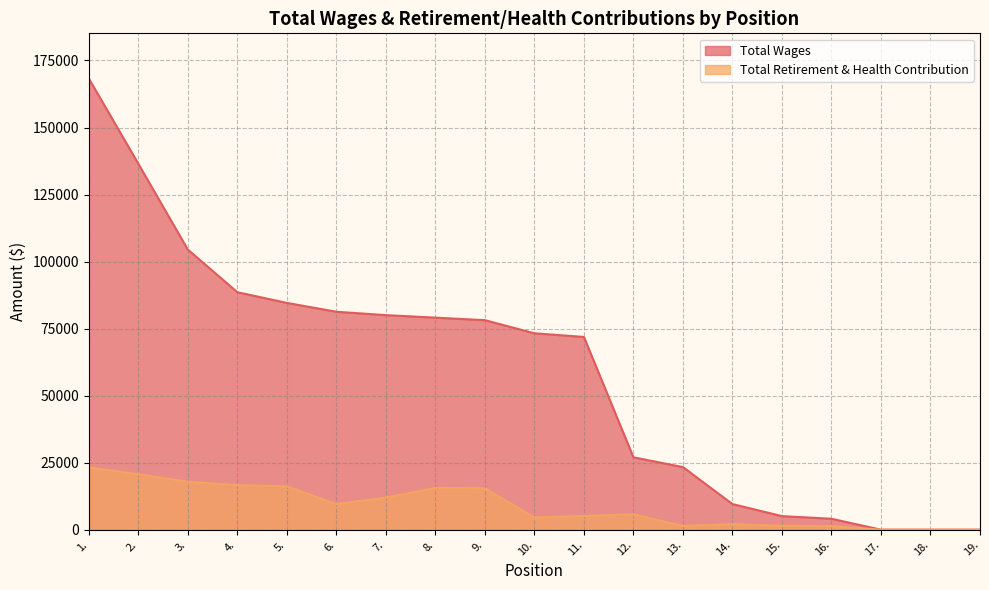

Which series has the largest range (max minus min)?

Total Wages